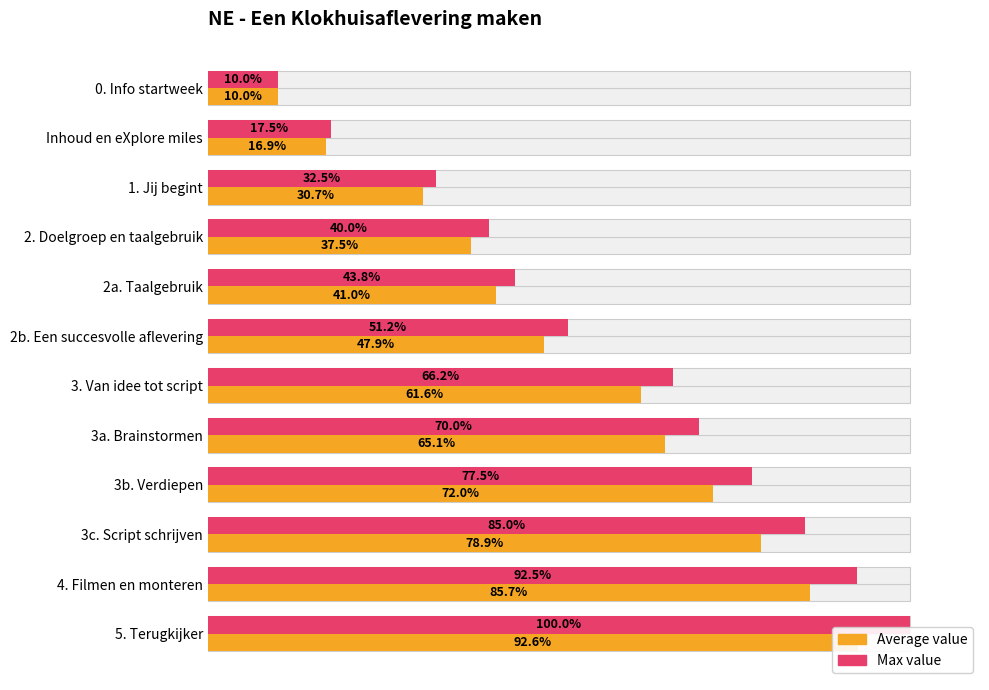

Between 0. Info startweek and 3. Van idee tot script, which series saw the biggest shift?

Max value